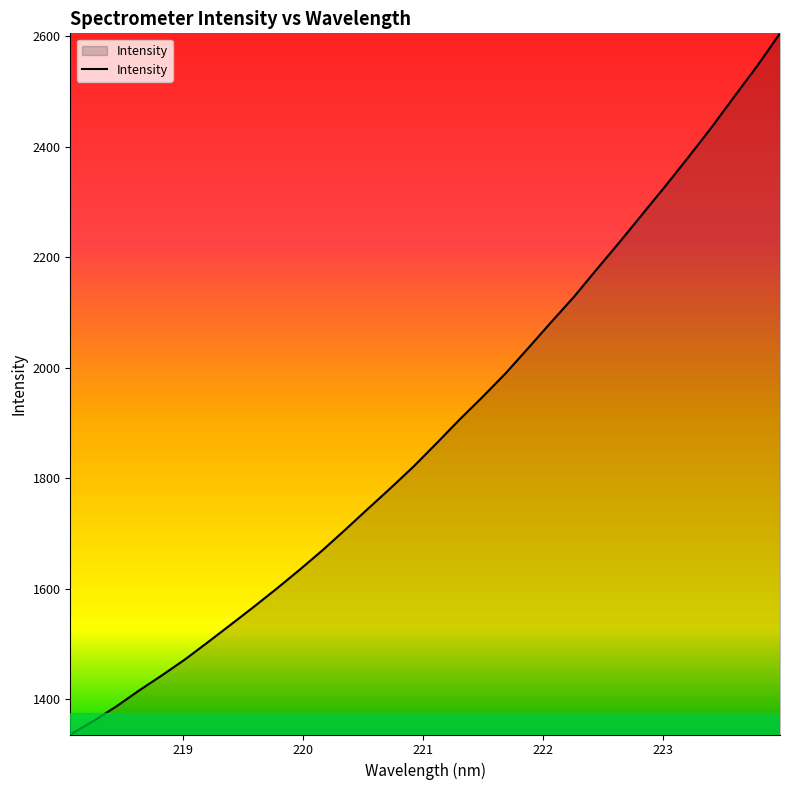

What is the difference between the maximum and minimum values?

1268.2